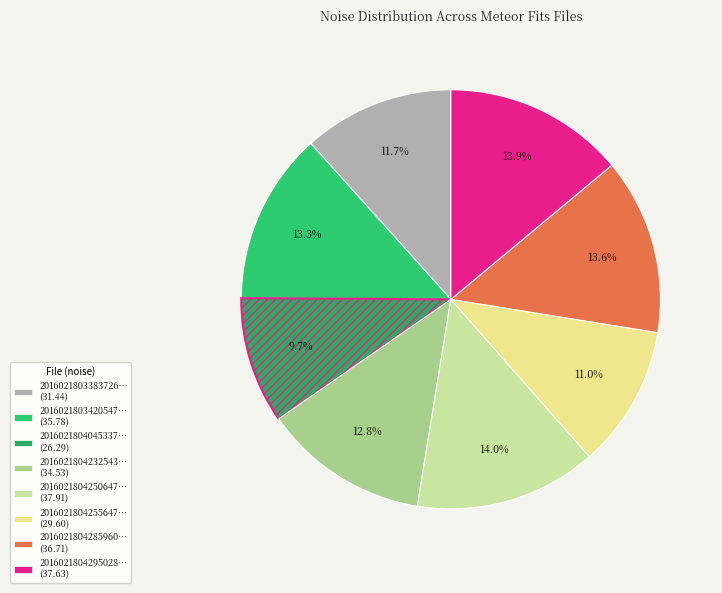

Is there a majority slice in this chart?

No